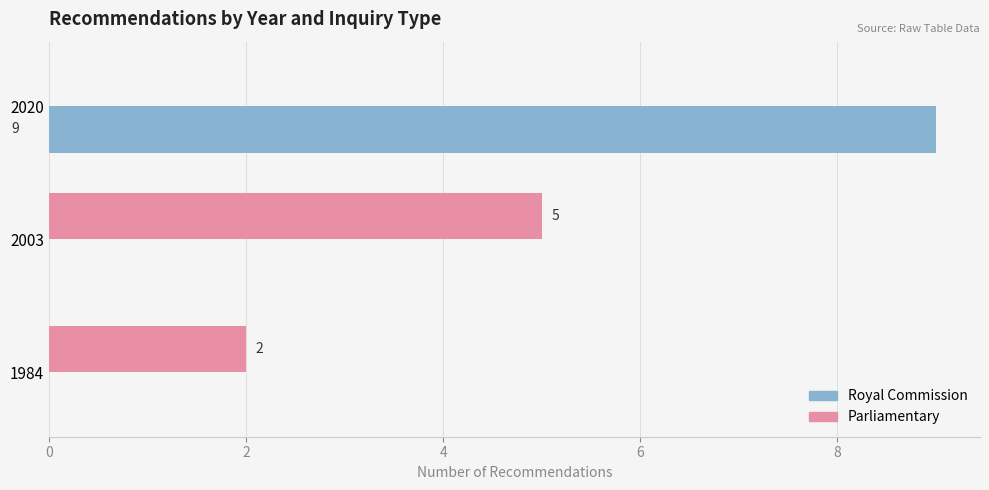

How many Parliamentary values are between 0 and 5?

3